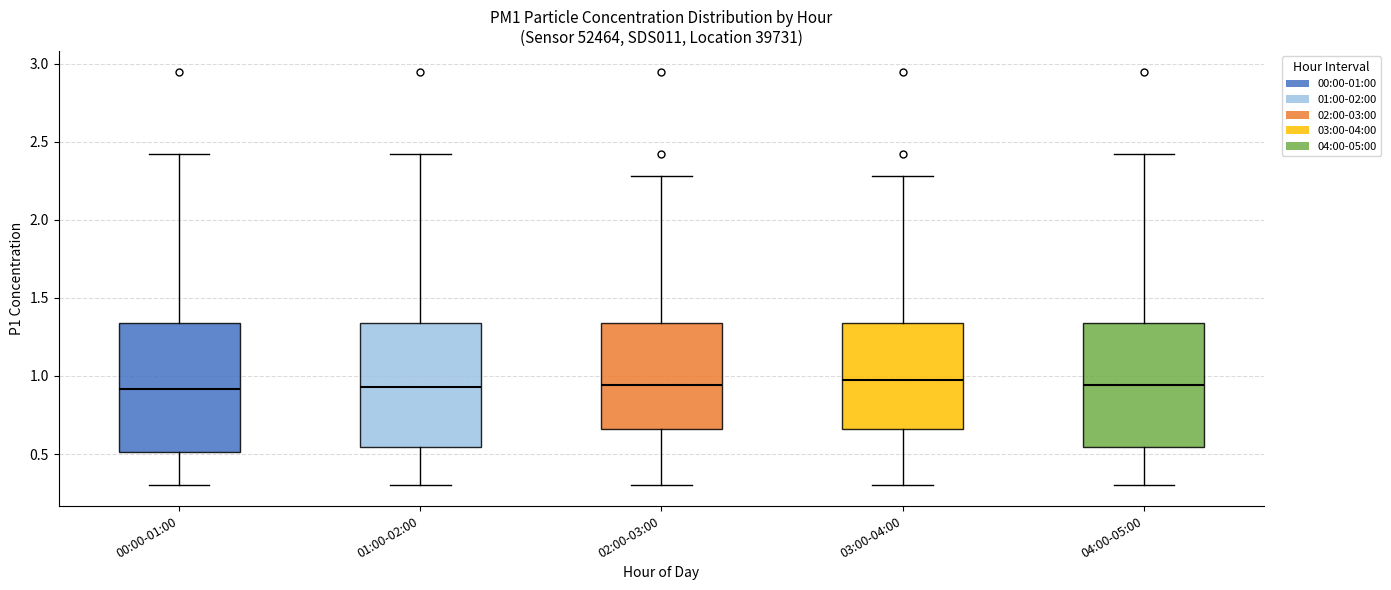

Reading left to right, transcribe this box plot: for each box, give where its median line is, the range the box spans, and where its two whiskers end, as read against the y-axis. The values are not printed on the chart, so give them approximately, as read against the axis.

00:00-01:00: median 0.90, box 0.50 to 1.35, whiskers 0.30 to 2.40
01:00-02:00: median 0.95, box 0.55 to 1.35, whiskers 0.30 to 2.40
02:00-03:00: median 0.95, box 0.65 to 1.35, whiskers 0.30 to 2.30
03:00-04:00: median 1.00, box 0.65 to 1.35, whiskers 0.30 to 2.30
04:00-05:00: median 0.95, box 0.55 to 1.35, whiskers 0.30 to 2.40